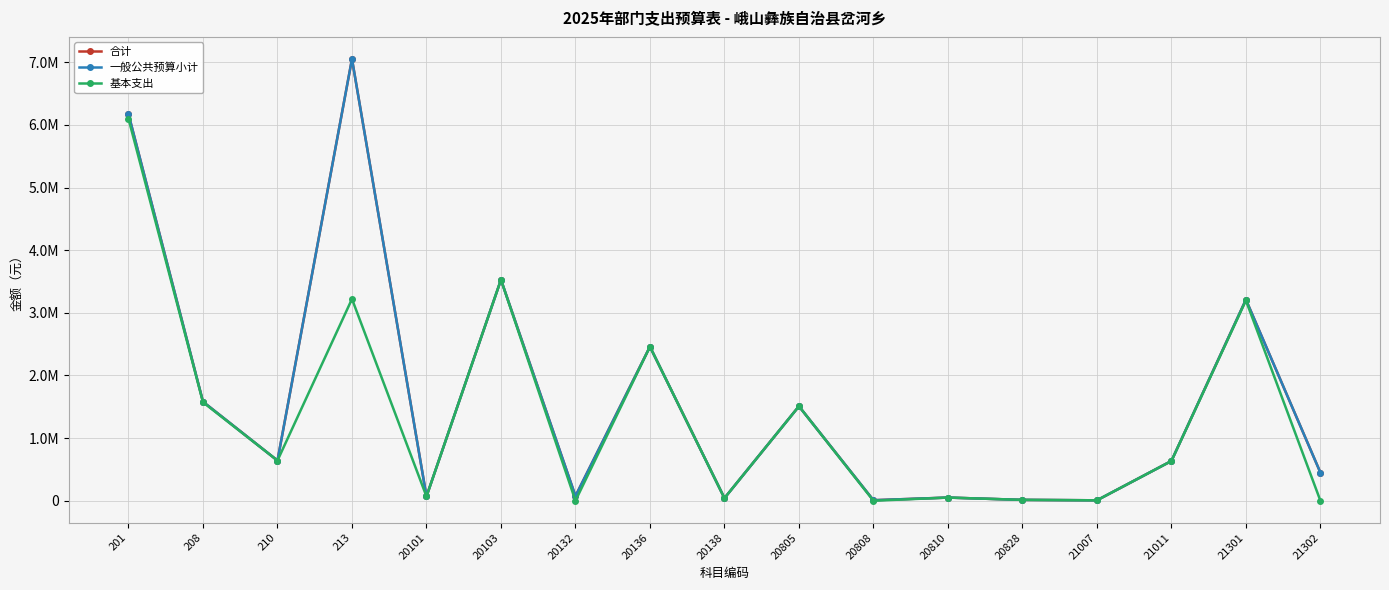

Rank the categories by 一般公共预算小计 value from highest to lowest.

213, 201, 20103, 21301, 20136, 208, 20805, 210, 21011, 21302, 20132, 20101, 20810, 20138, 20828, 20808, 21007